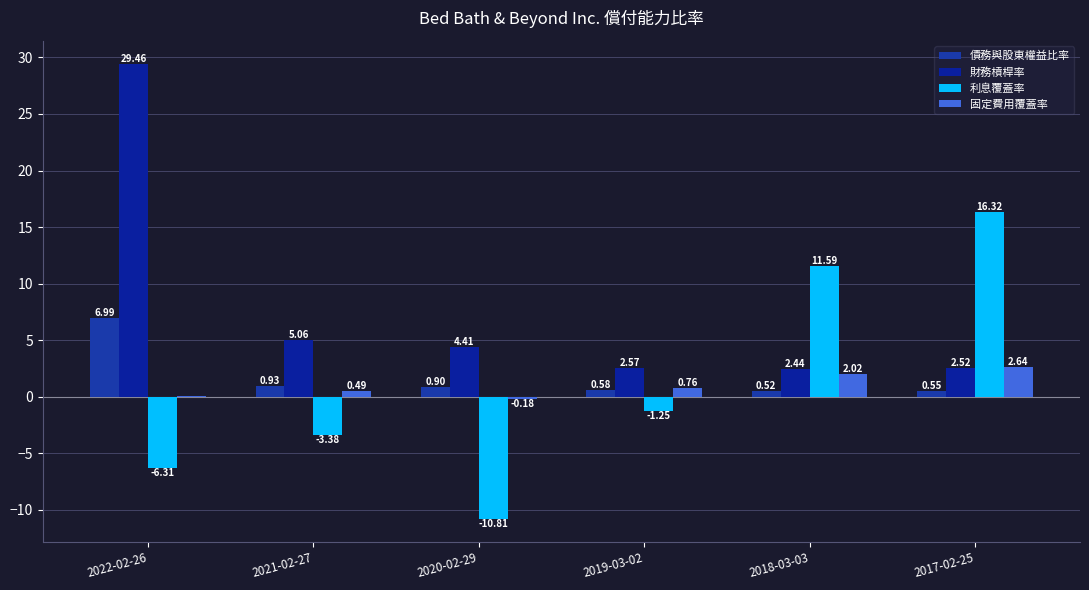

What is the sum of all 債務與股東權益比率 values?

10.5